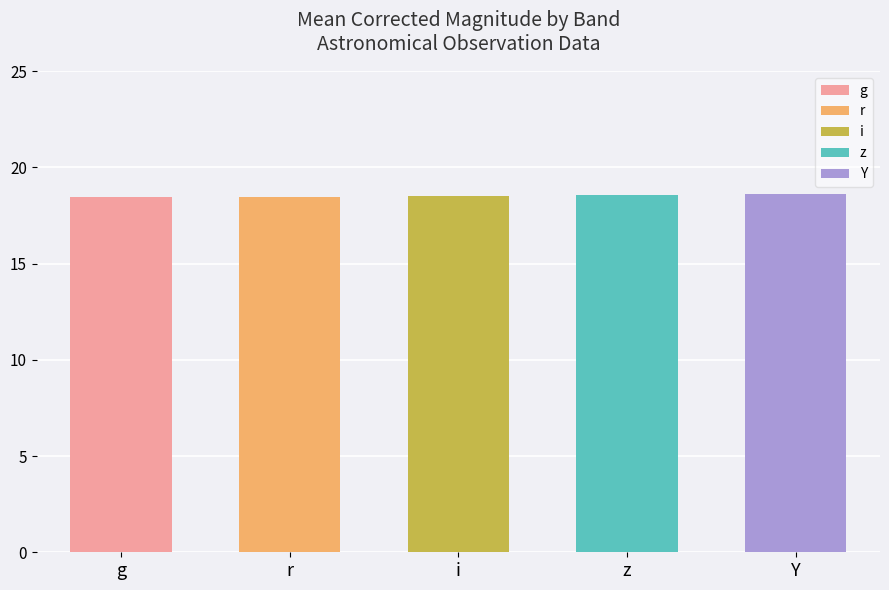

At which label is g closest to 18?

g